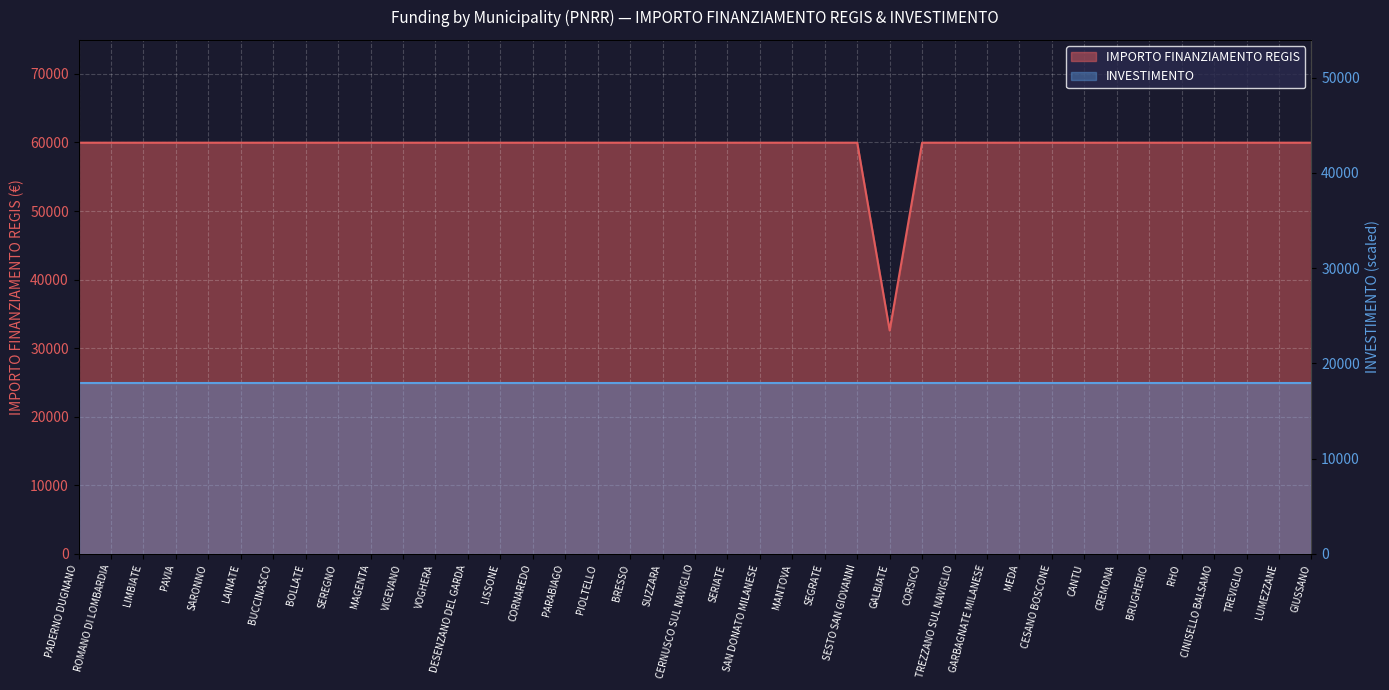

What is the sum of all values?

2311297